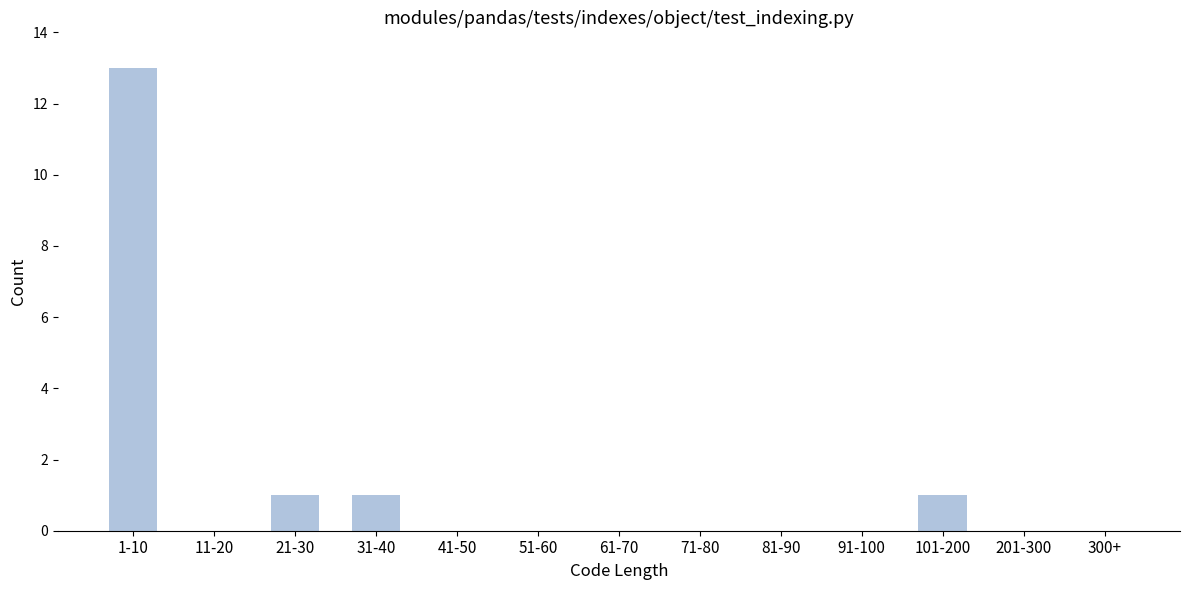

Reading left to right, extract all data points from this chart.

1-10=13	11-20=0	21-30=1	31-40=1	41-50=0	51-60=0	61-70=0	71-80=0	81-90=0	91-100=0	101-200=1	201-300=0	300+=0